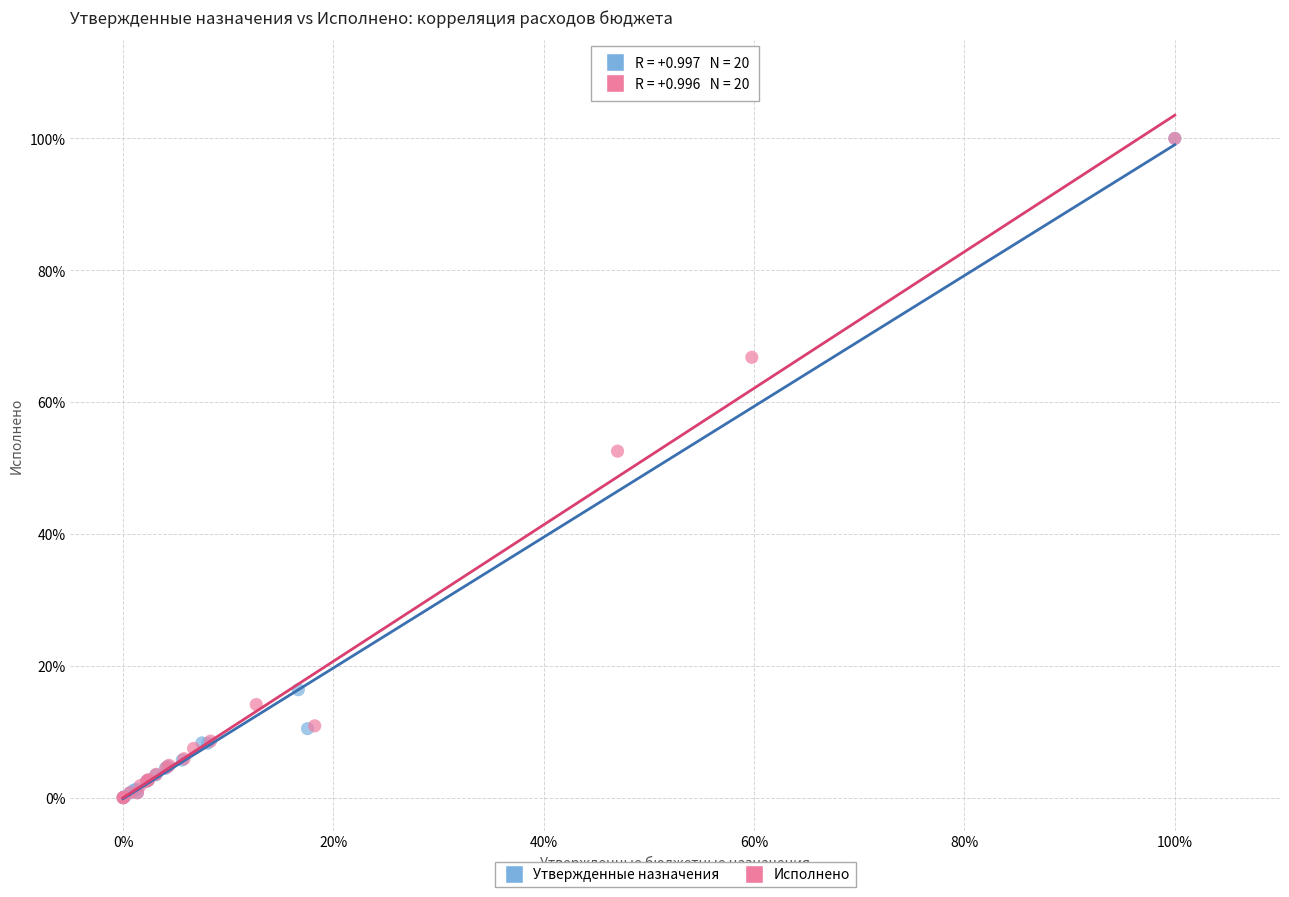

What are all the series names shown in the legend?

Утвержденные назначения, Исполнено